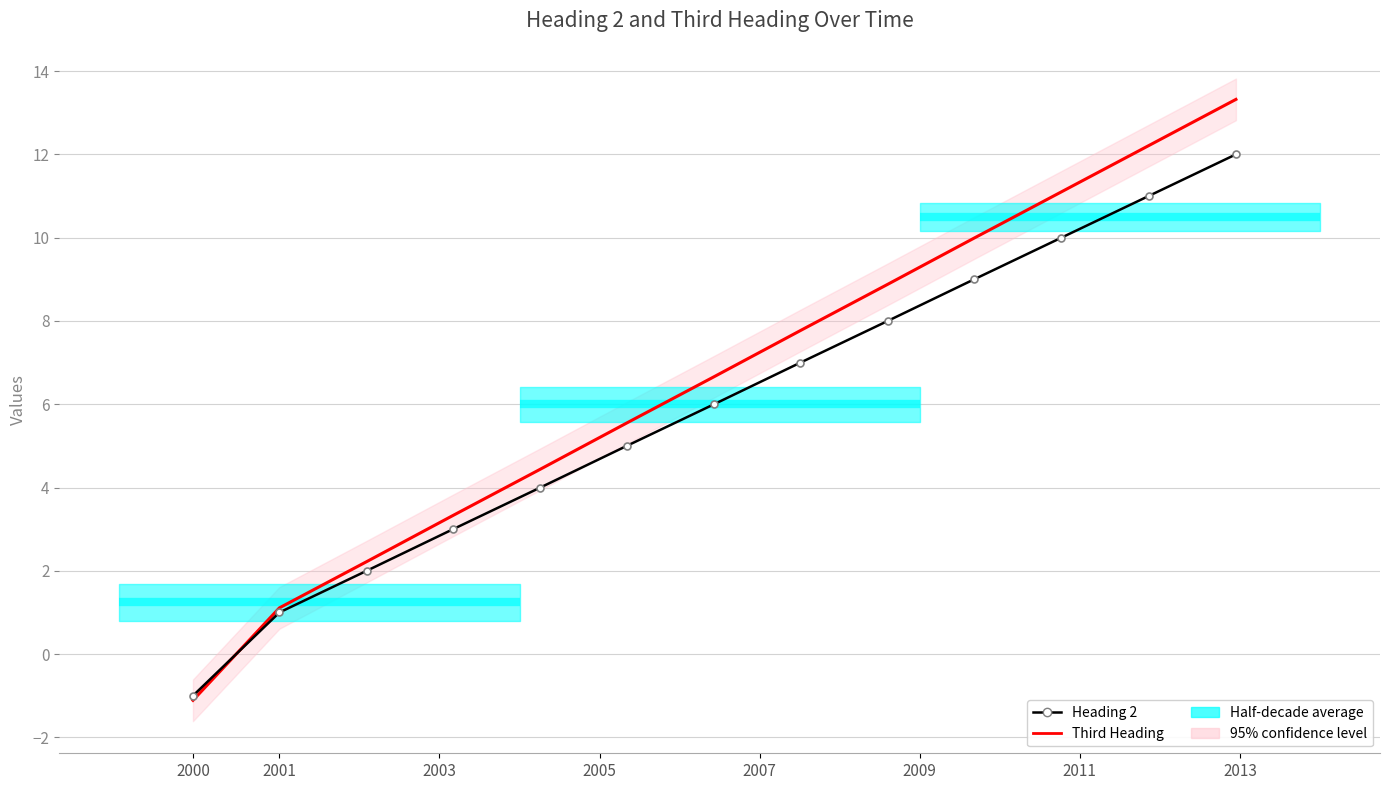

True or false: Heading 2 has a value of 8.6 at 2009.

False